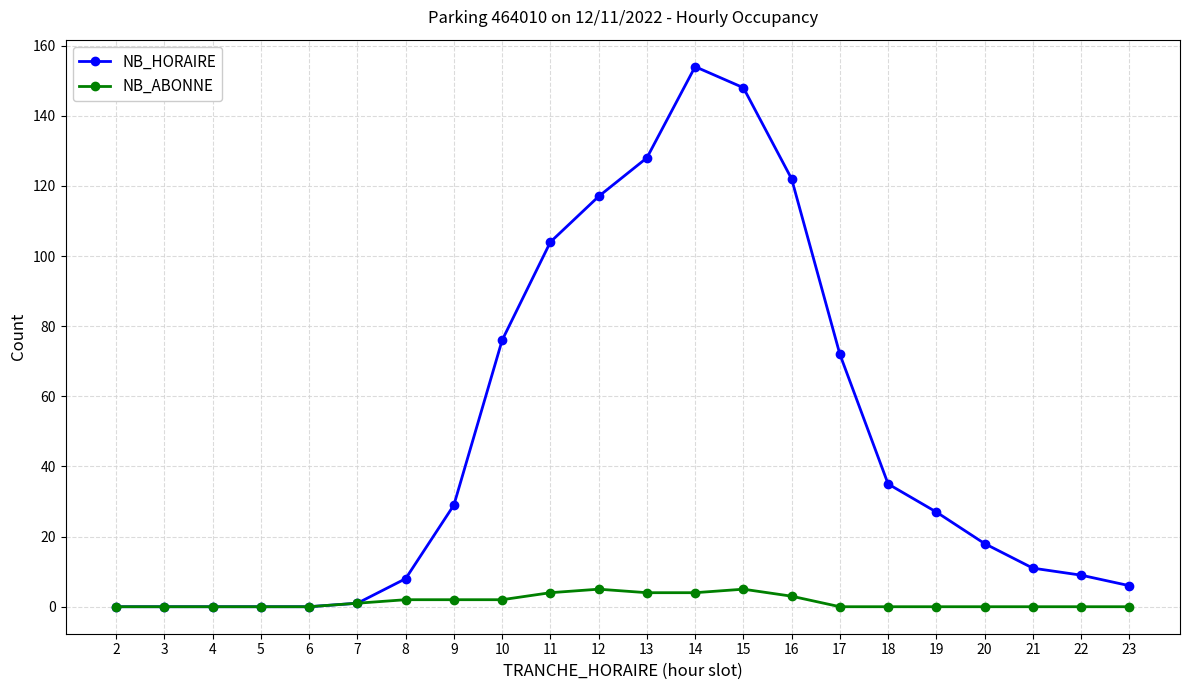

Is the value of NB_HORAIRE at 17 greater than the value of NB_ABONNE at 8?

Yes